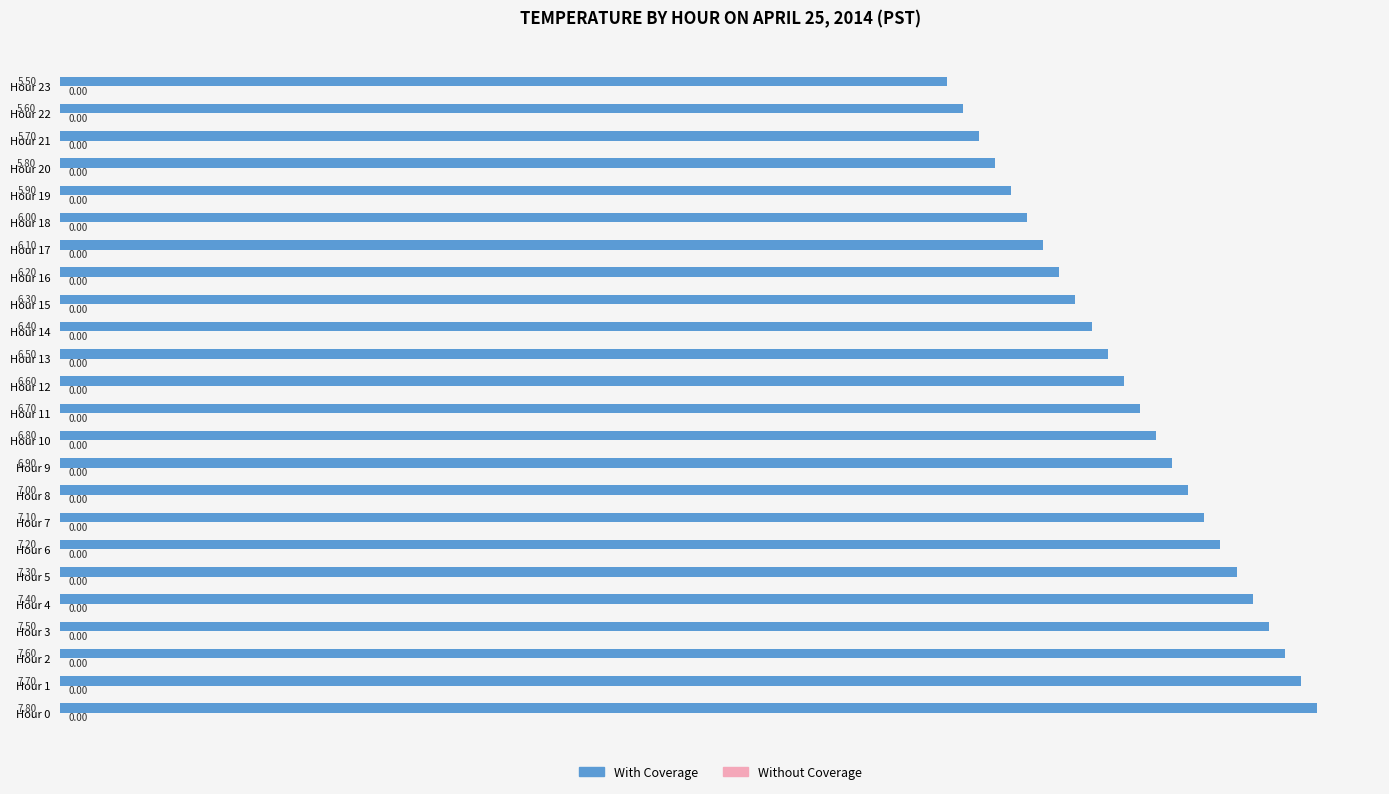

What is the difference between the values at Hour 6 and Hour 0?

0.6